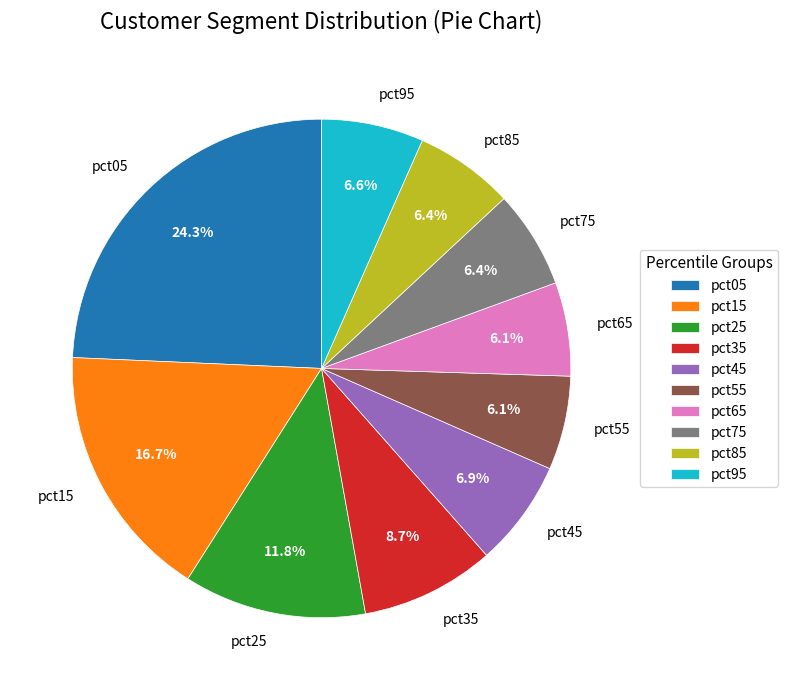

The pct45 slice represents 7% of the pie. True or false?

True